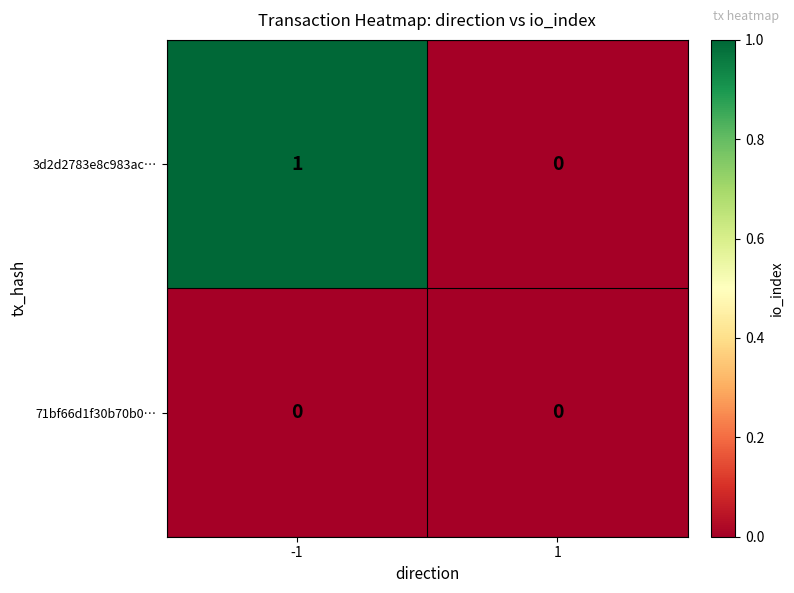

List the series in order of their overall mean, highest first.

3d2d2783e8c983ac…, 71bf66d1f30b70b0…